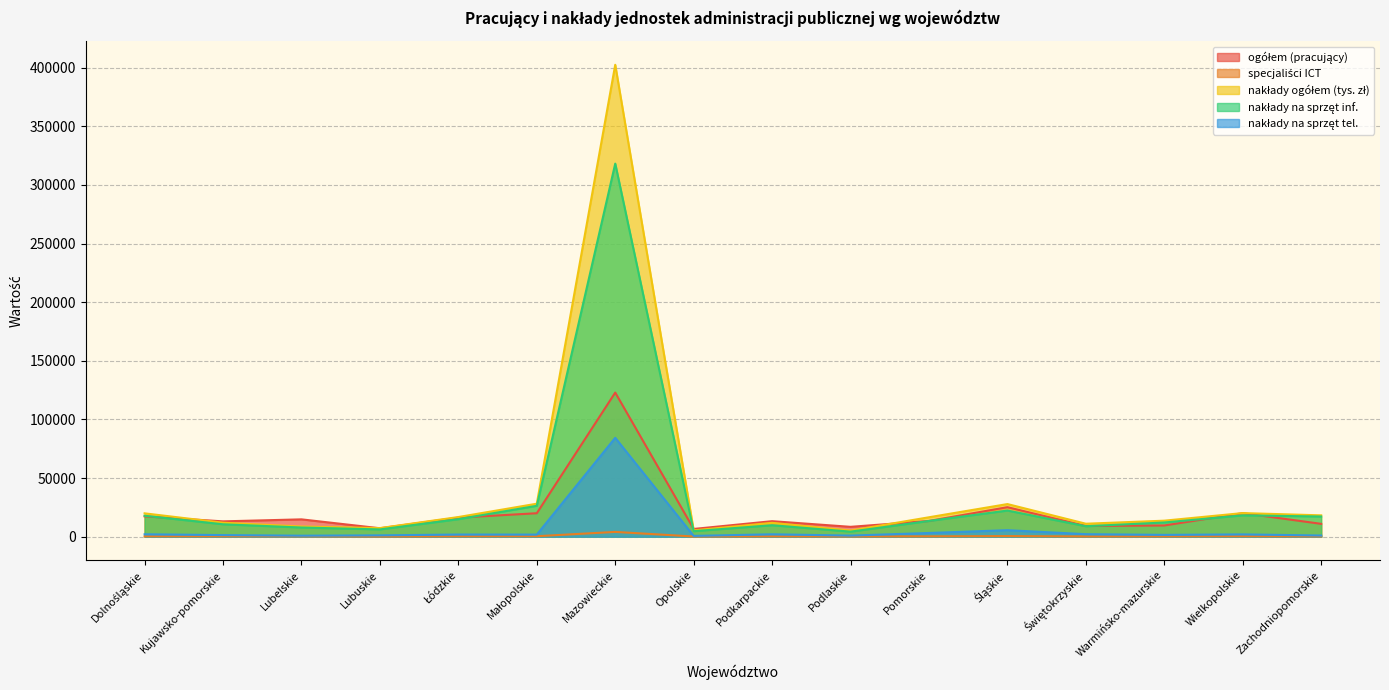

The nakłady ogółem (tys. zł) series shows 2021 at Lubuskie. True or false?

False